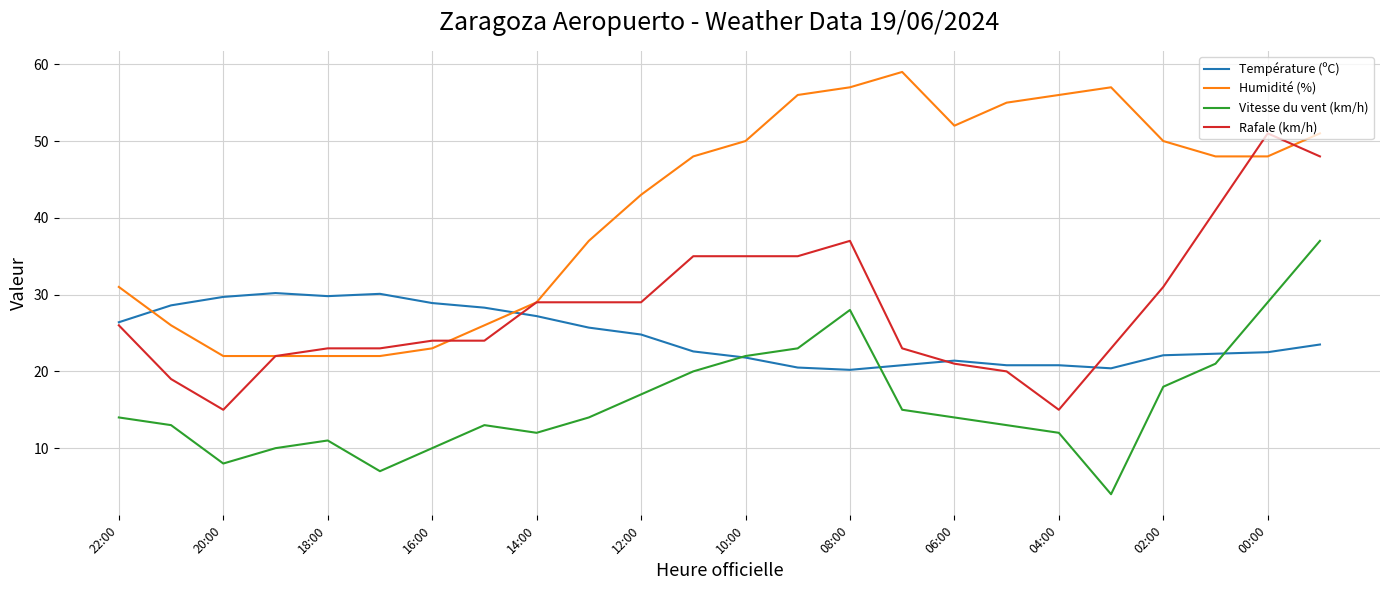

True or false: Vitesse du vent (km/h) and Rafale (km/h) intersect in this chart.

False